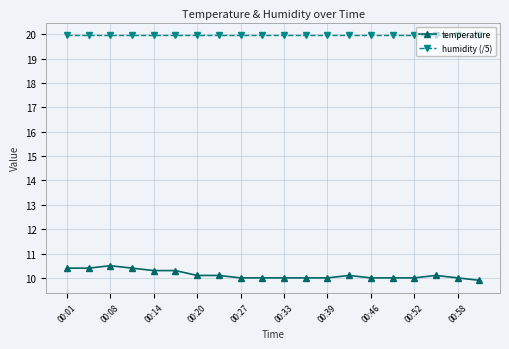

List the series in order of their overall mean, lowest first.

temperature, humidity (/5)